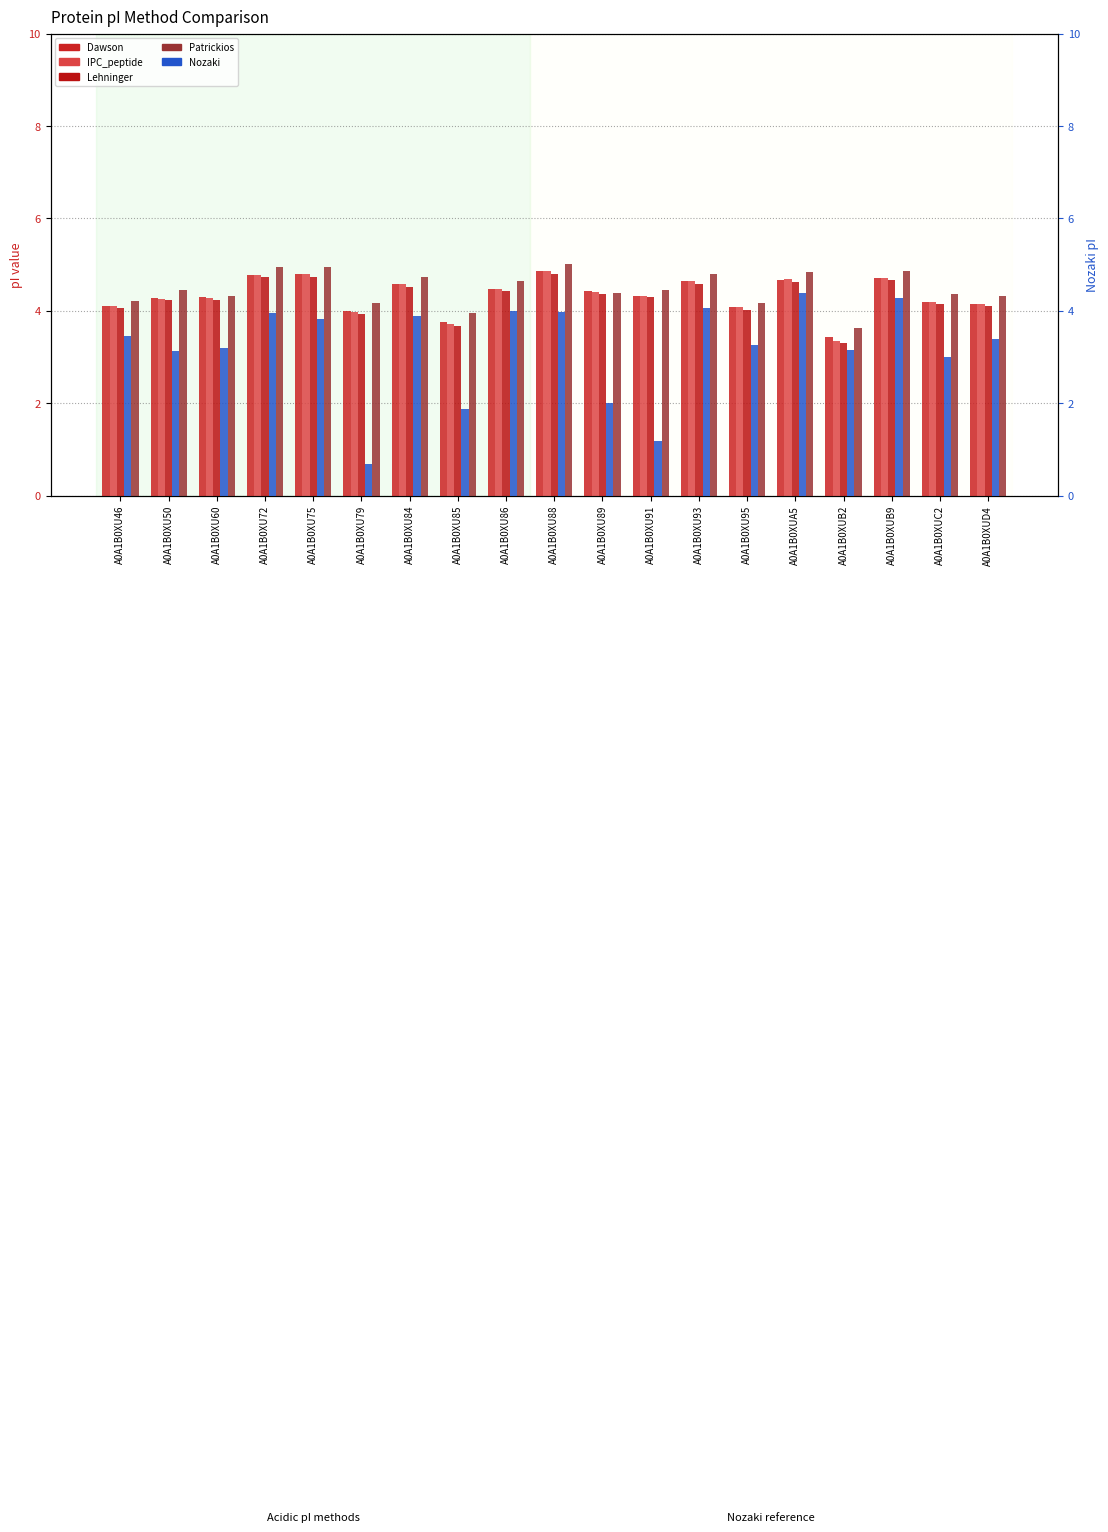

Rank the categories by Lehninger value from highest to lowest.

A0A1B0XU88, A0A1B0XU75, A0A1B0XU72, A0A1B0XUB9, A0A1B0XUA5, A0A1B0XU93, A0A1B0XU84, A0A1B0XU86, A0A1B0XU89, A0A1B0XU91, A0A1B0XU60, A0A1B0XU50, A0A1B0XUC2, A0A1B0XUD4, A0A1B0XU46, A0A1B0XU95, A0A1B0XU79, A0A1B0XU85, A0A1B0XUB2